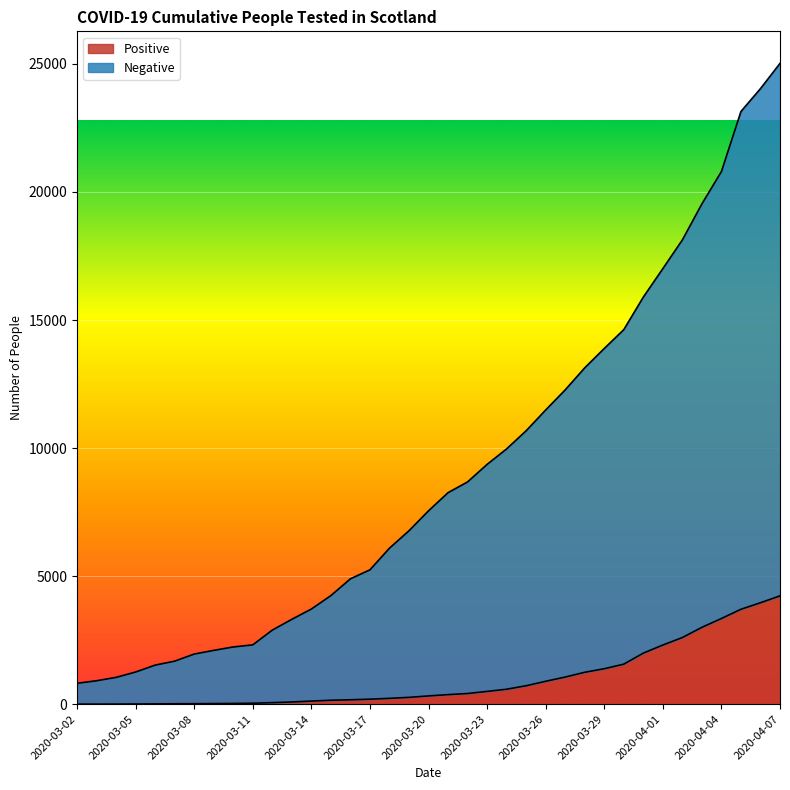

What is the difference between the maximum and minimum values in the Positive series?

4228